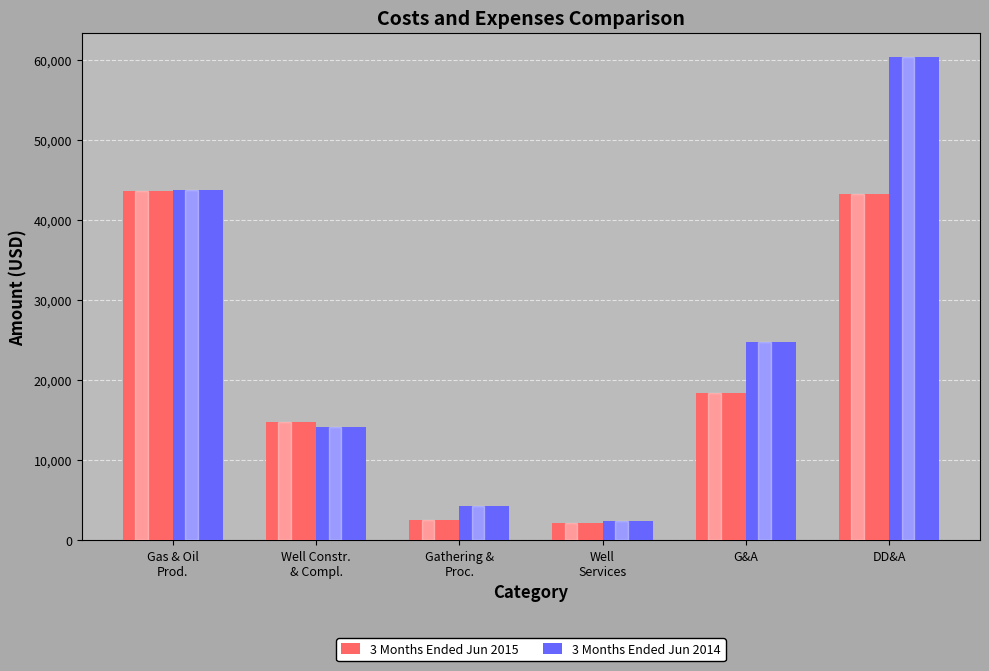

What is the smallest value displayed?

2139